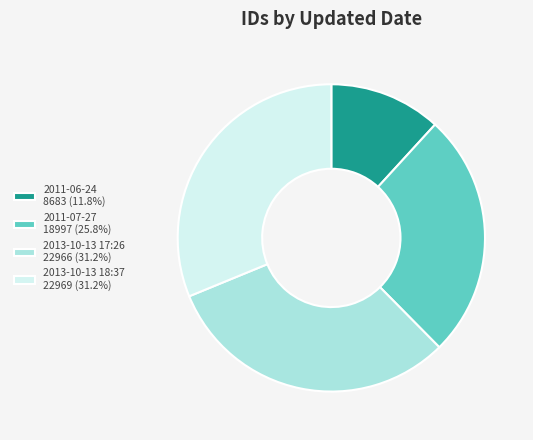

The 2011-07-27 slice represents 36% of the pie. True or false?

False